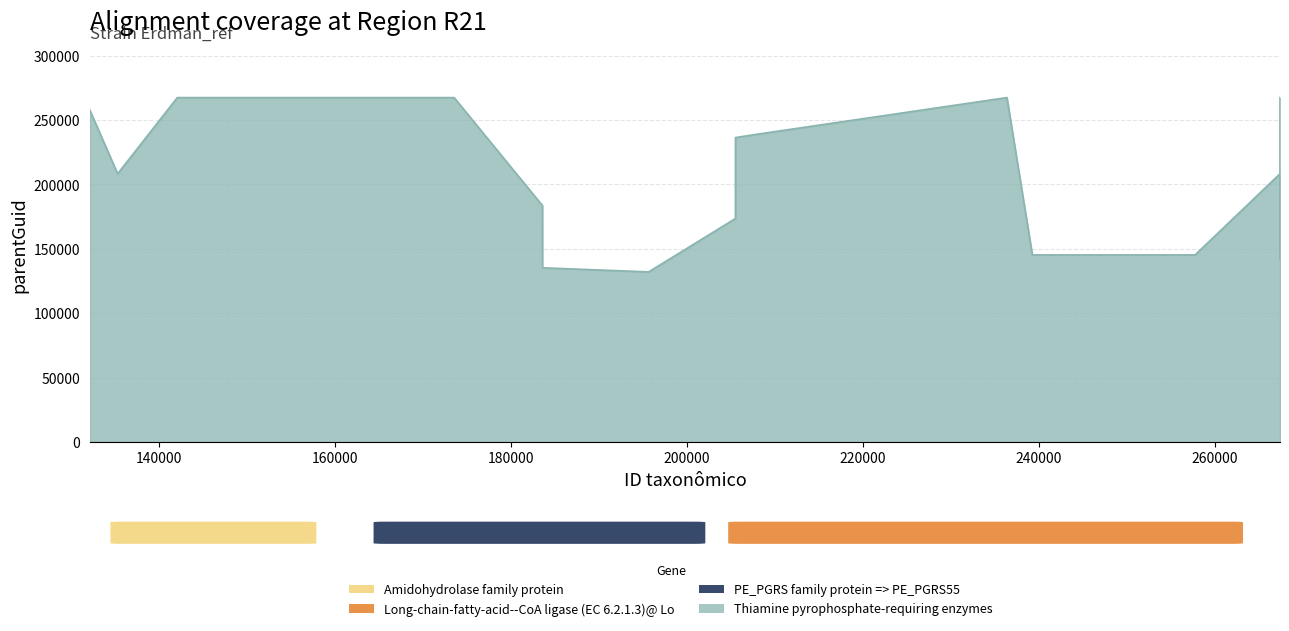

What is the difference between the maximum and minimum values?

135341